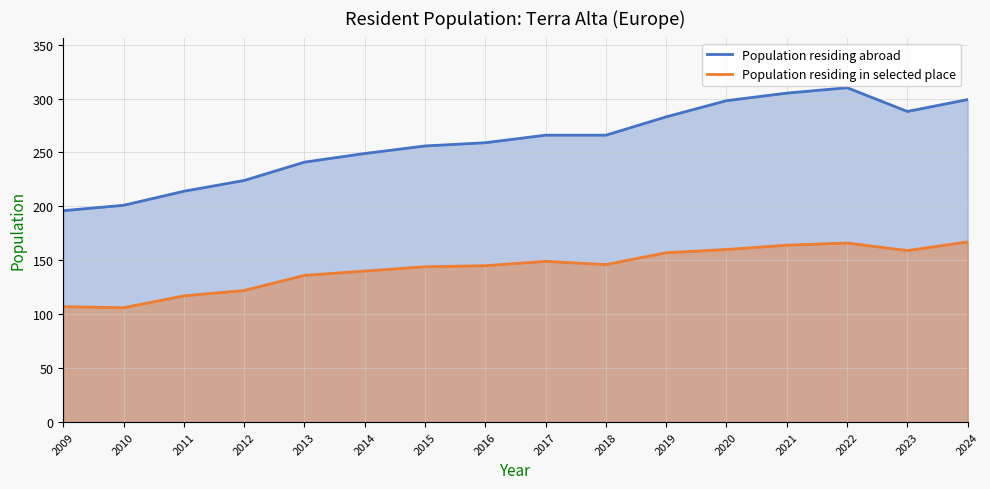

What is the maximum value for Population residing in selected place?

167